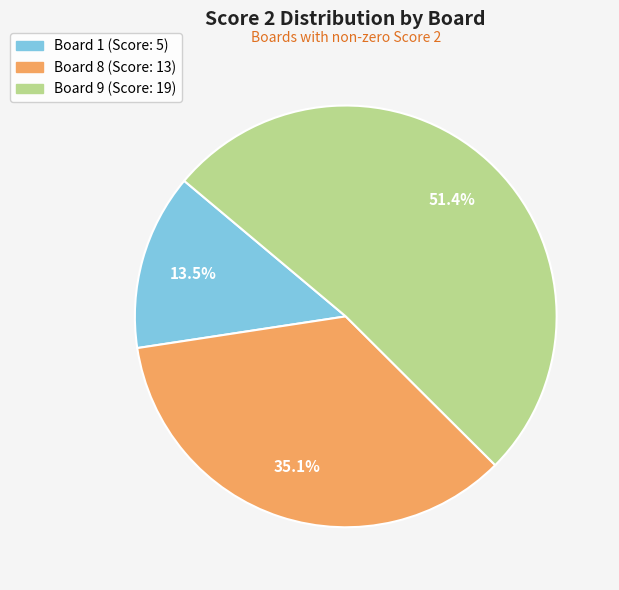

What is the smallest slice in the pie chart?

Board 1